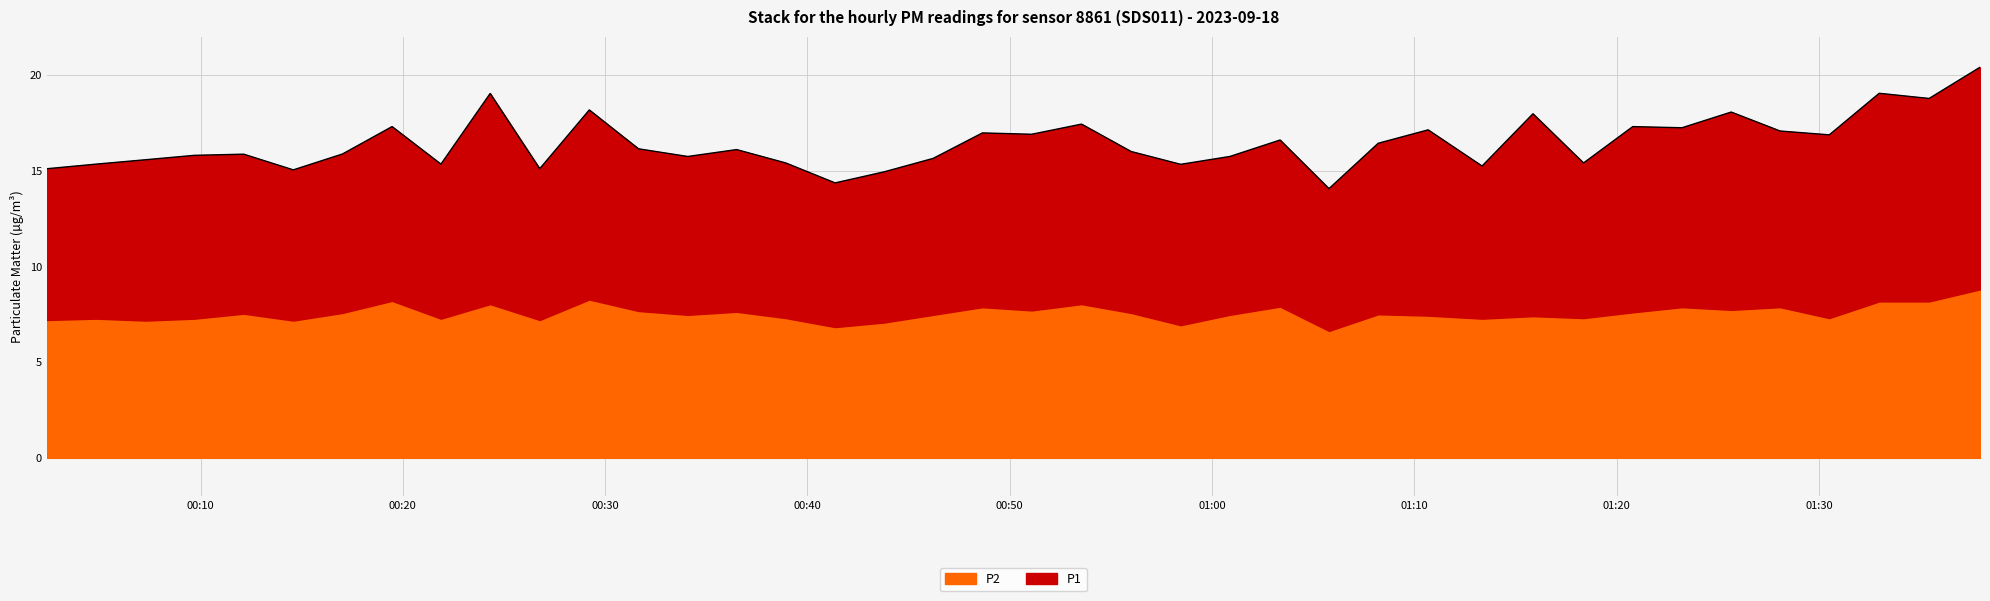

Reading right to left, what are all the values shown in this chart?

2023-09-18T01:37:58=20.4	2023-09-18T01:35:27=18.8	2023-09-18T01:32:59=19.0	2023-09-18T01:30:31=16.9	2023-09-18T01:28:05=17.1	2023-09-18T01:25:40=18.1	2023-09-18T01:23:14=17.2	2023-09-18T01:20:48=17.3	2023-09-18T01:18:22=15.4	2023-09-18T01:15:52=18.0	2023-09-18T01:13:21=15.2	2023-09-18T01:10:41=17.1	2023-09-18T01:08:13=16.4	2023-09-18T01:05:47=14.1	2023-09-18T01:03:22=16.6	2023-09-18T01:00:53=15.7	2023-09-18T00:58:27=15.3	2023-09-18T00:56:00=16.0	2023-09-18T00:53:33=17.4	2023-09-18T00:51:05=16.9	2023-09-18T00:48:39=17.0	2023-09-18T00:46:13=15.6	2023-09-18T00:43:48=14.9	2023-09-18T00:41:22=14.4	2023-09-18T00:38:56=15.4	2023-09-18T00:36:30=16.1	2023-09-18T00:34:05=15.7	2023-09-18T00:31:39=16.1	2023-09-18T00:29:13=18.2	2023-09-18T00:26:46=15.1	2023-09-18T00:24:19=19.0	2023-09-18T00:21:53=15.3	2023-09-18T00:19:28=17.3	2023-09-18T00:17:01=15.9	2023-09-18T00:14:35=15.0	2023-09-18T00:12:08=15.9	2023-09-18T00:09:42=15.8	2023-09-18T00:07:17=15.6	2023-09-18T00:04:50=15.3	2023-09-18T00:02:24=15.1